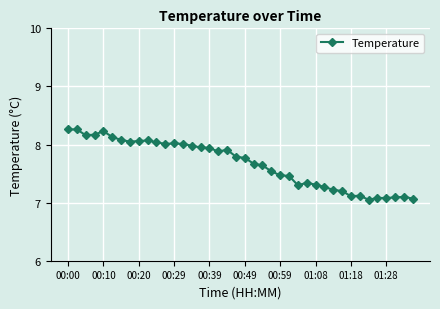

What is the average value?

7.7